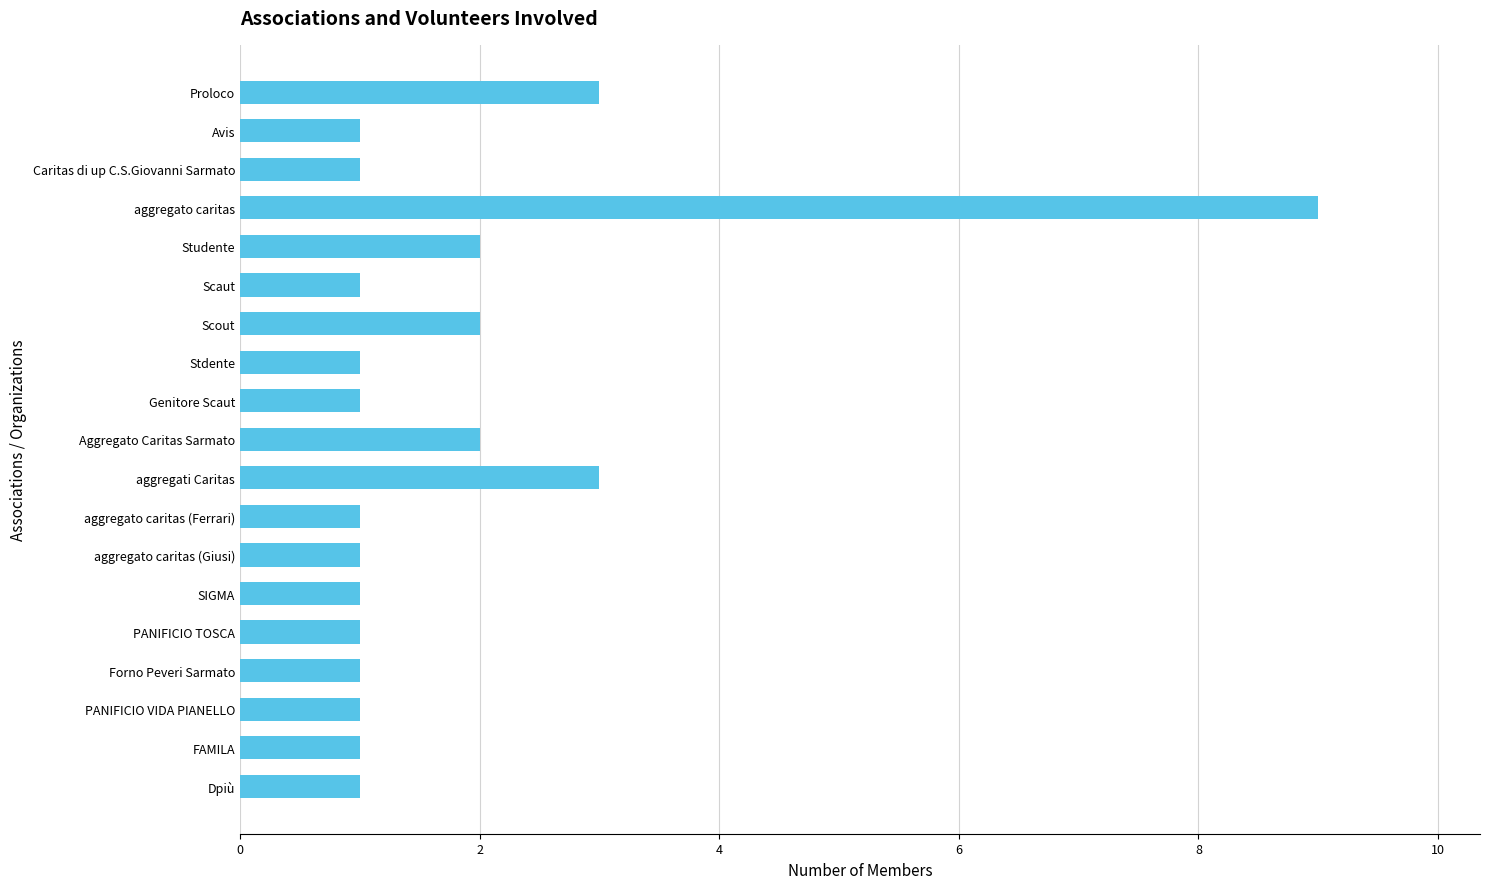

Reading top to bottom, what are all the values shown in this chart?

3	1	1	9	2	1	2	1	1	2	3	1	1	1	1	1	1	1	1